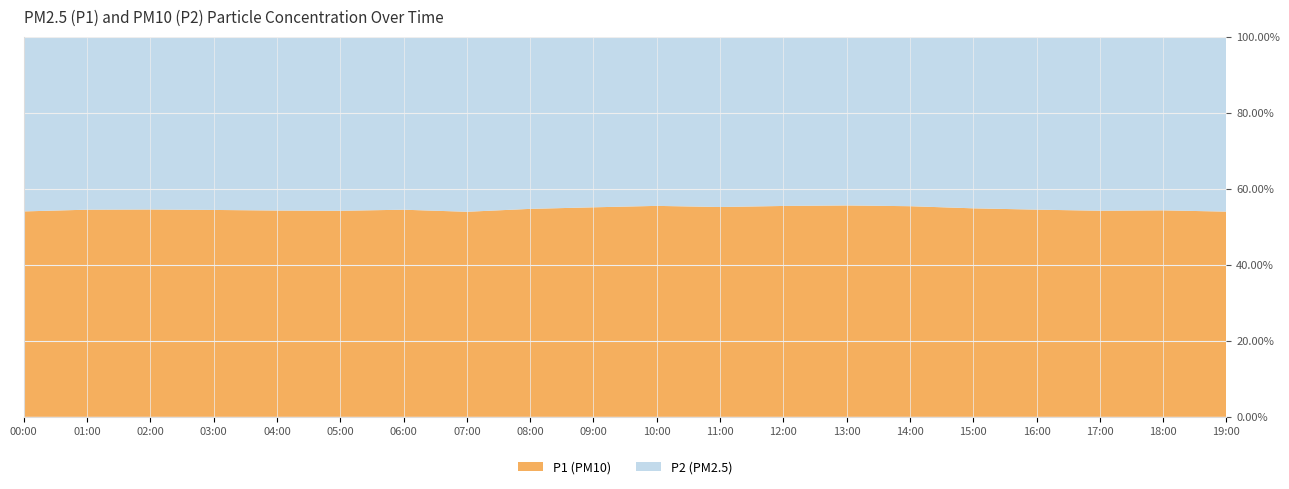

What is the total value across all series at 14:00?

100.0